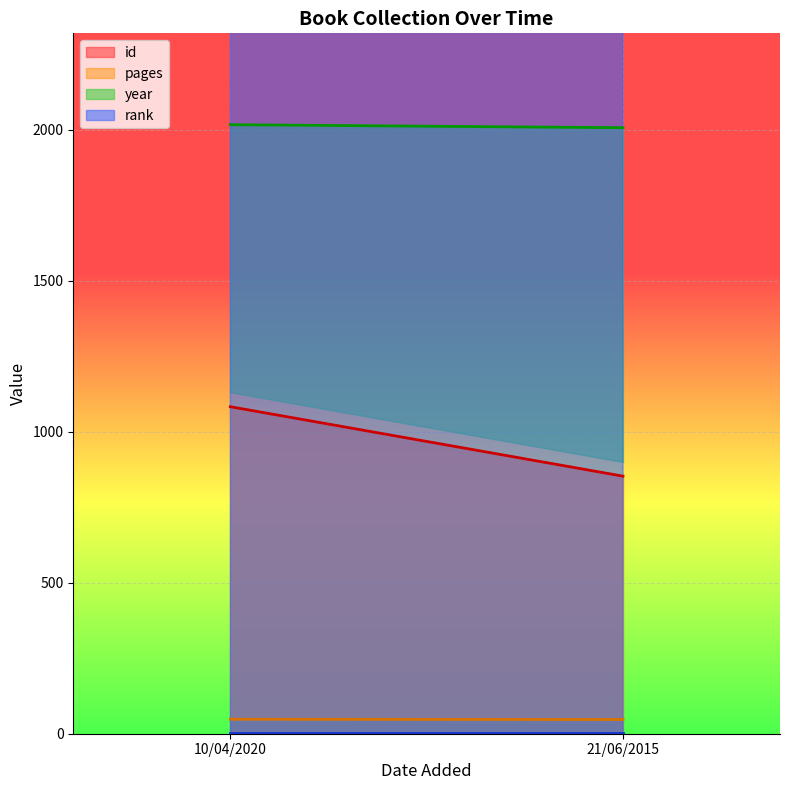

List the labels in order of rank value, largest first.

10/04/2020, 21/06/2015